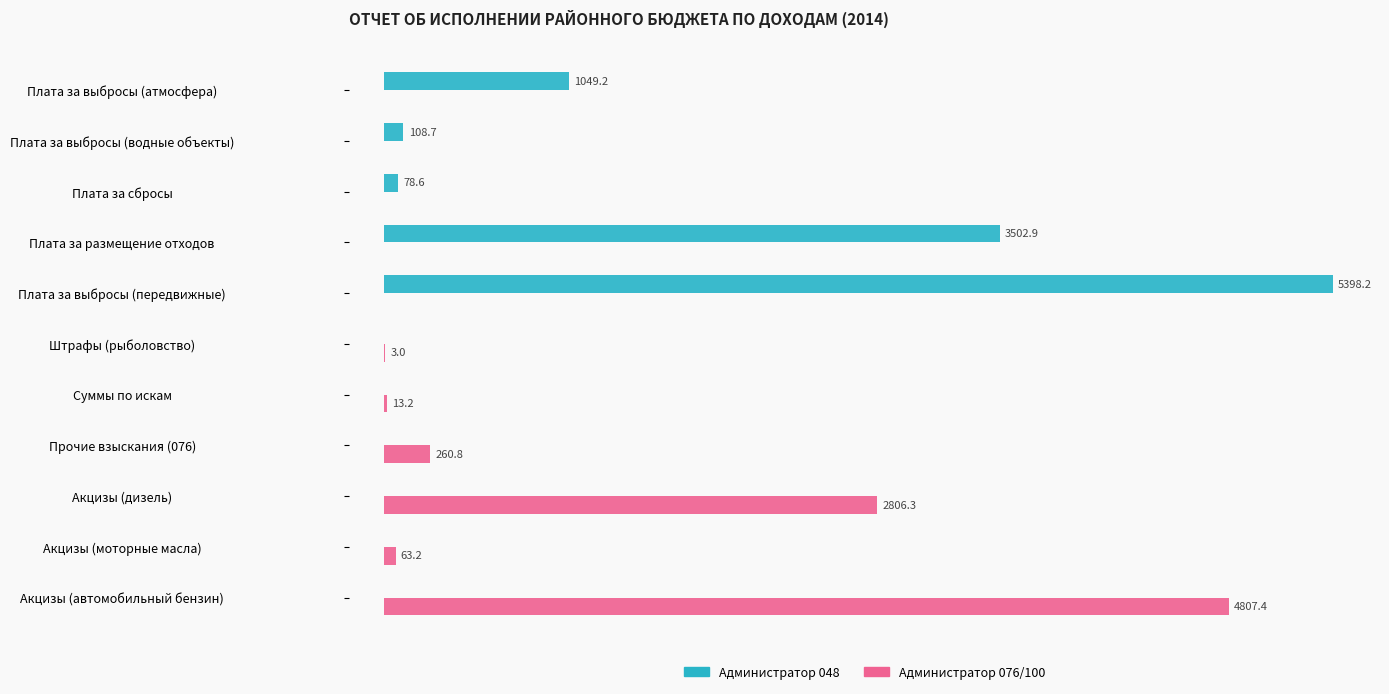

Which label corresponds to the largest value in the chart?

Плата за выбросы (передвижные)